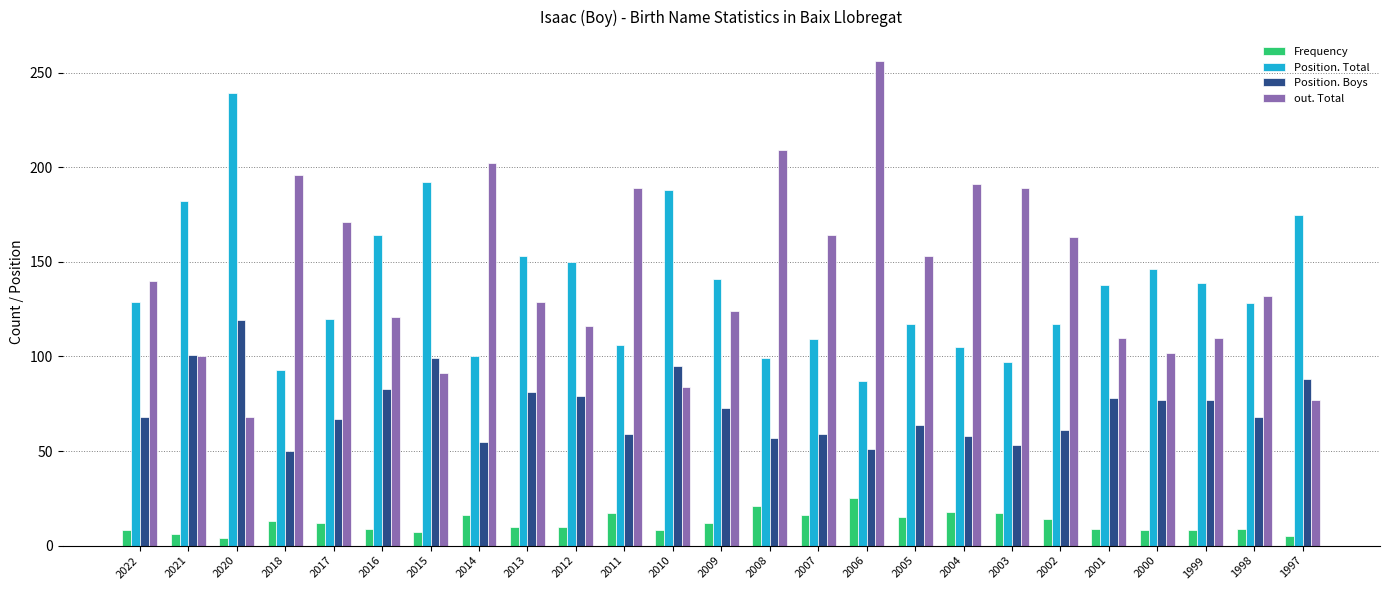

Read the Frequency value at 2001.

9